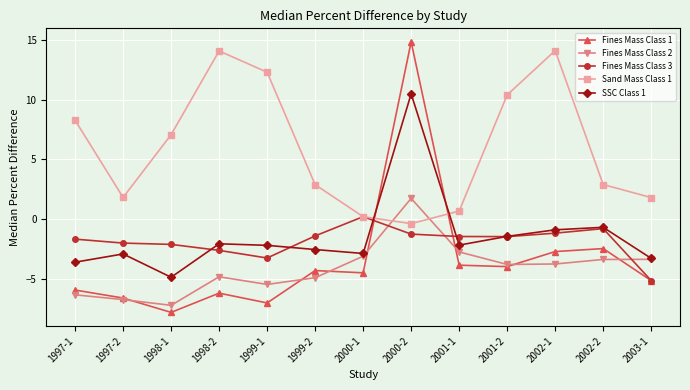

True or false: Fines Mass Class 2 and Fines Mass Class 3 intersect in this chart.

True